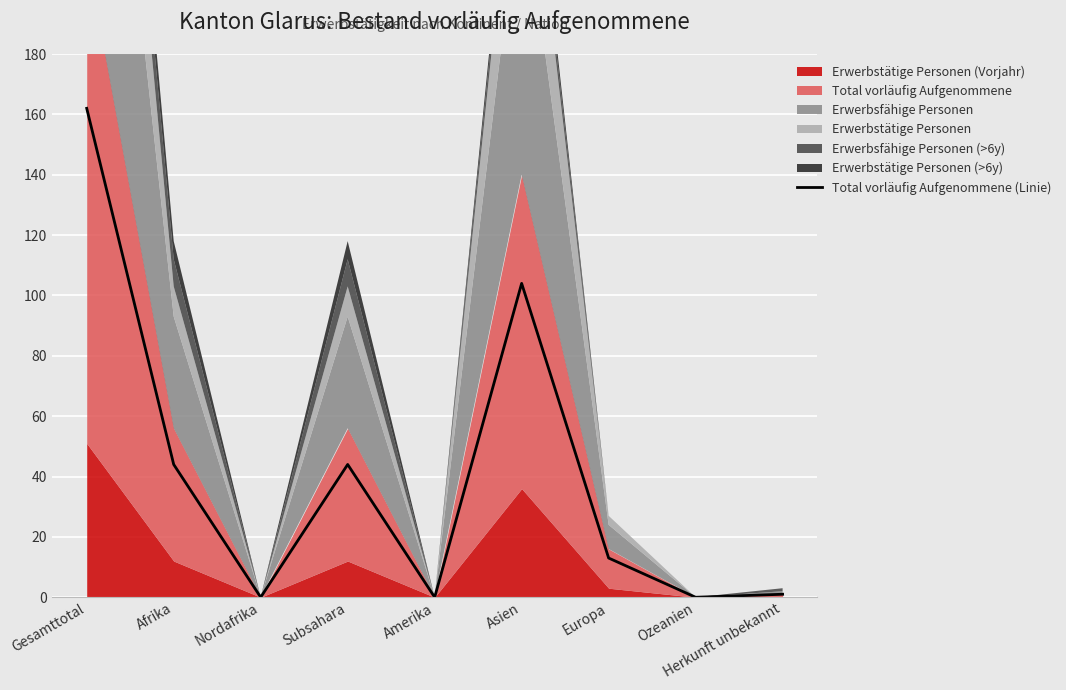

Reading left to right, list all the values displayed in this chart.

Gesamttotal=162	Afrika=44	Nordafrika=0	Subsahara=44	Amerika=0	Asien=104	Europa=13	Ozeanien=0	Herkunft unbekannt=1